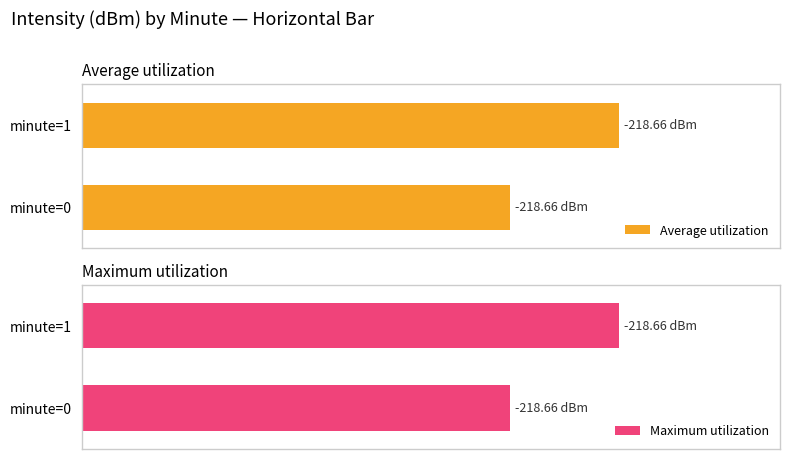

At minute=0, list the series in order from smallest to largest.

Average utilization, Maximum utilization